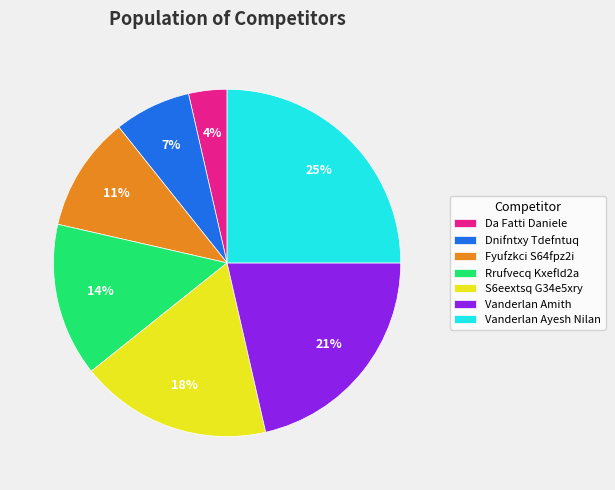

Approximately how many times larger is the value at Fyufzkci S64fpz2i compared to Vanderlan Amith?

0.5